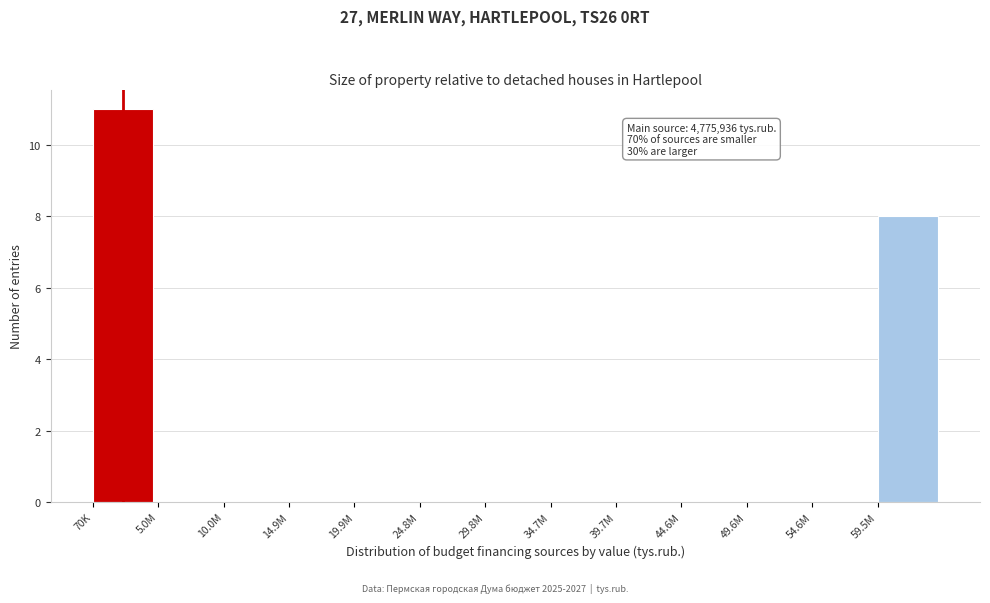

Reading right to left, transcribe all the data shown in this chart.

59.5M=8	54.6M=0	49.6M=0	44.6M=0	39.7M=0	34.7M=0	29.8M=0	24.8M=0	19.9M=0	14.9M=0	10.0M=0	5.0M=0	70K=11